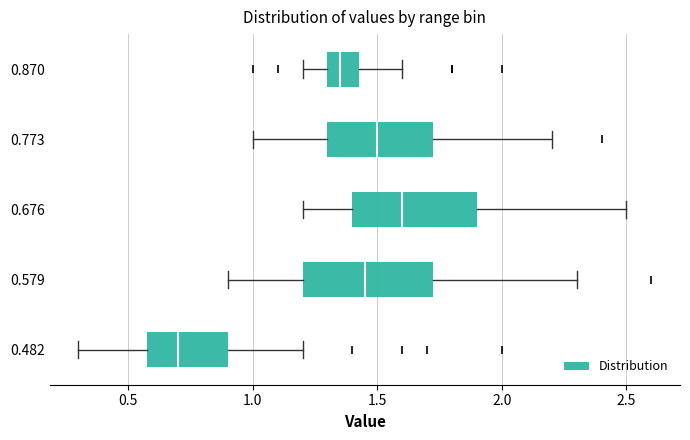

Which box's median line is the furthest to the left?

0.482